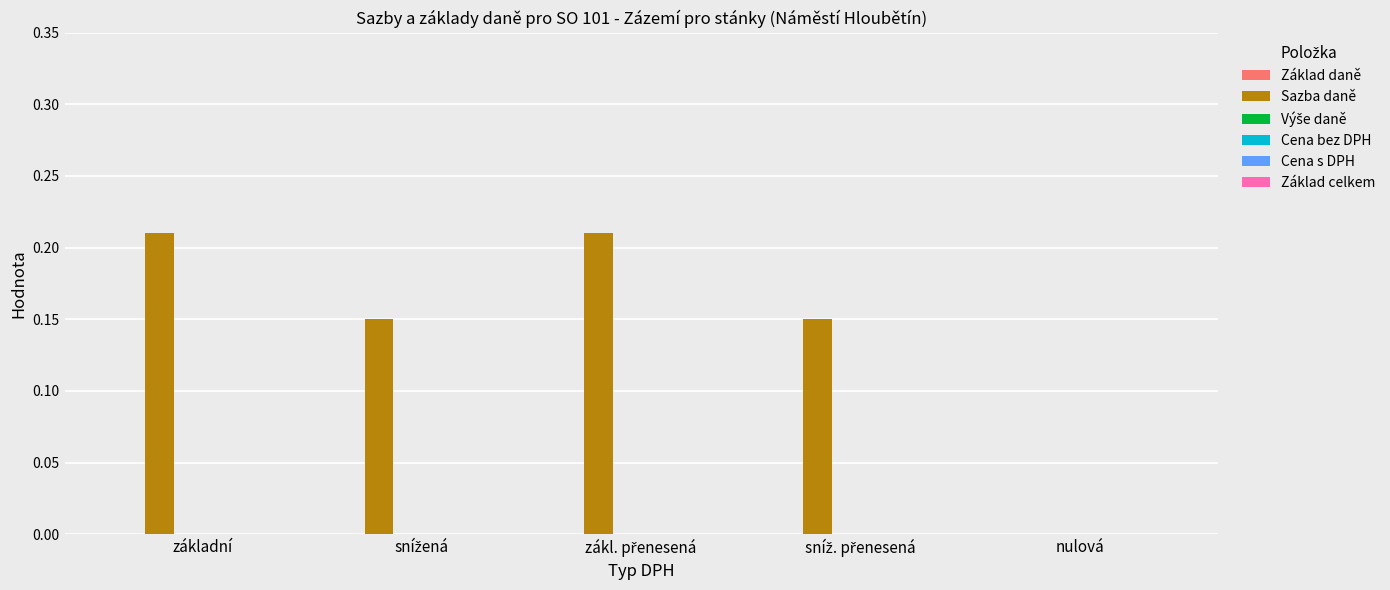

What is the sum of all values?

0.7